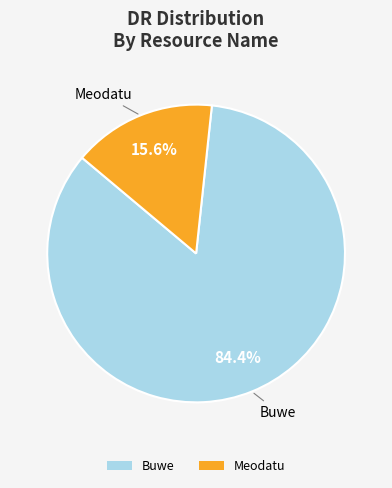

True or false: Meodatu accounts for 26% of the total.

False